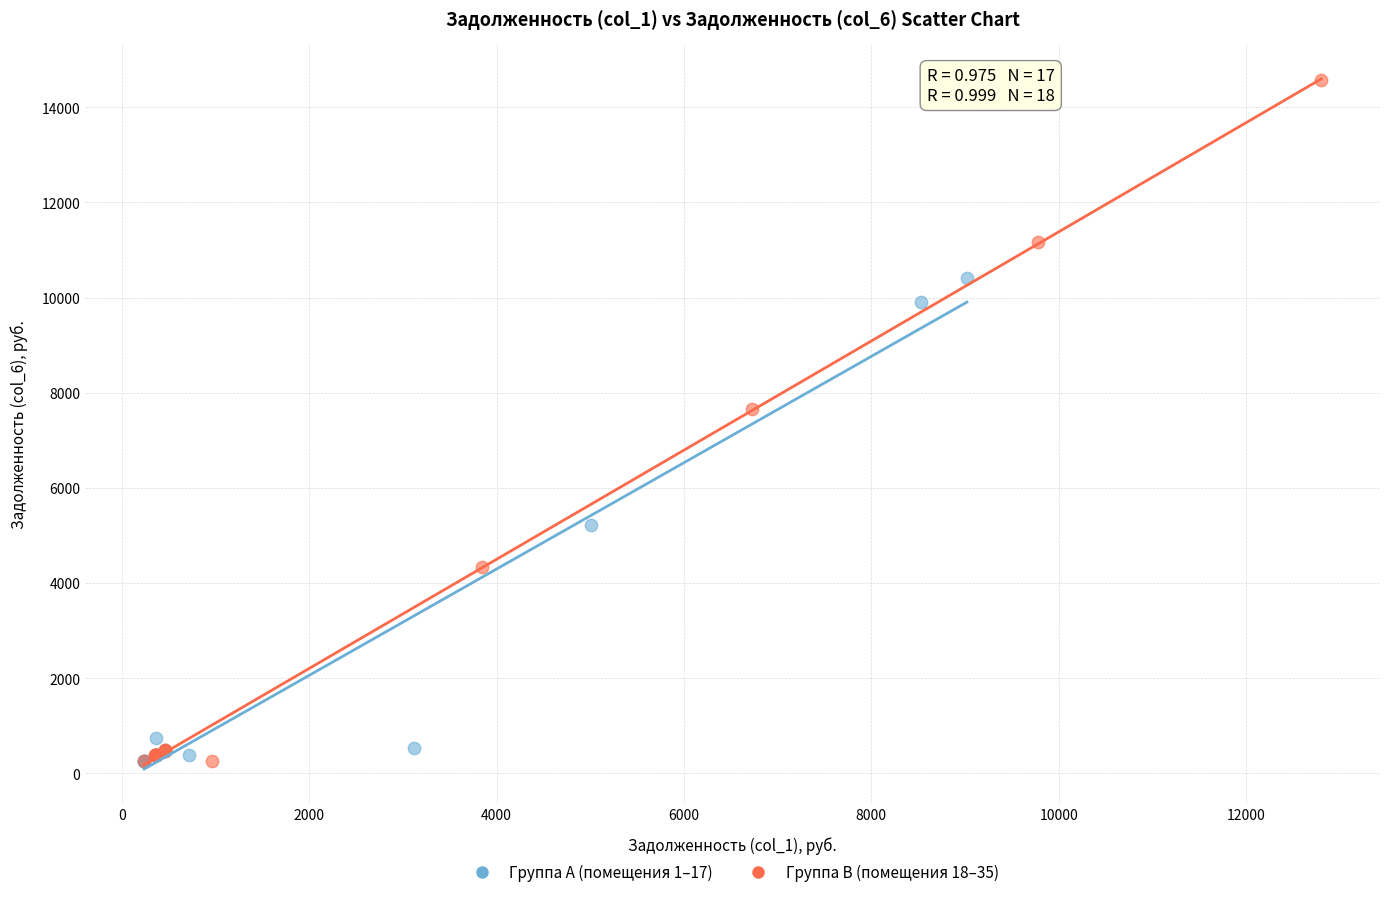

What are all the series names shown in the legend?

Группа A (помещения 1–17), Группа B (помещения 18–35)